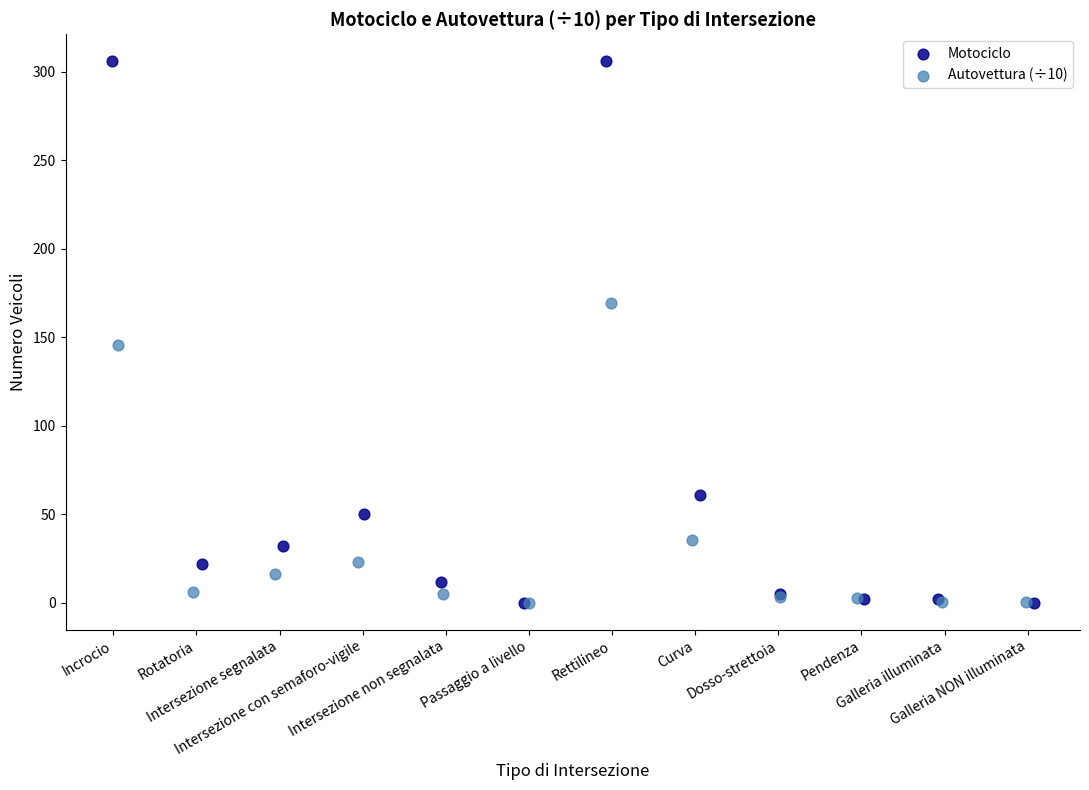

Which series has the largest Y range (max minus min)?

Motociclo